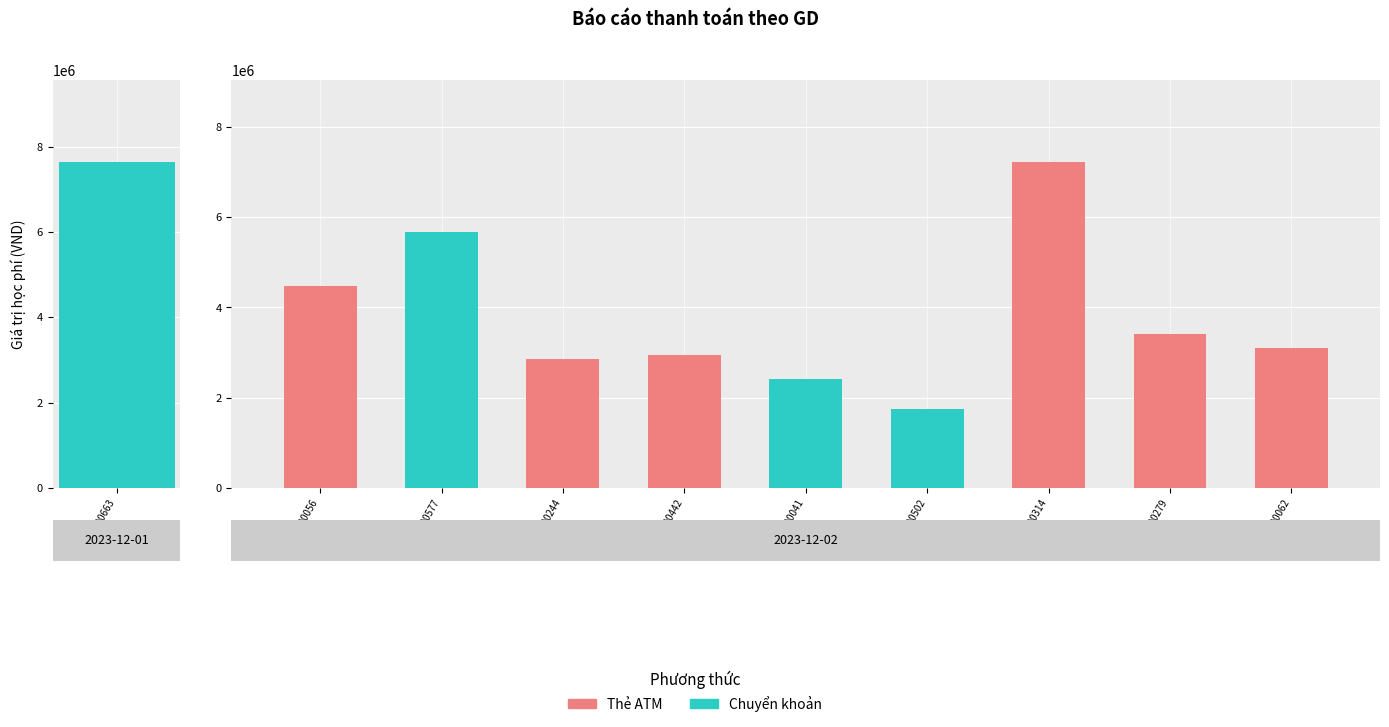

Which series changed the most between 000577 and 000502?

Chuyển khoản